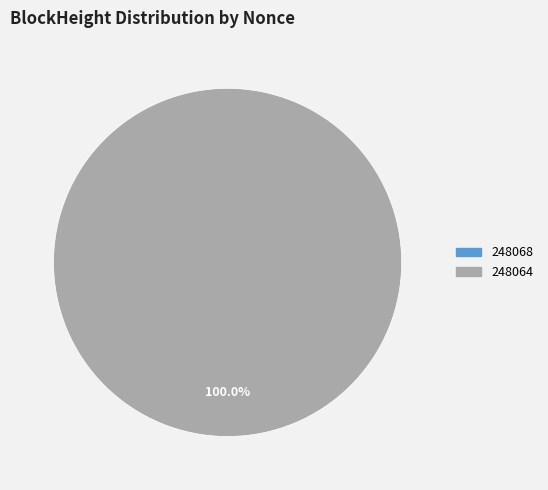

Which slice is the largest?

248064